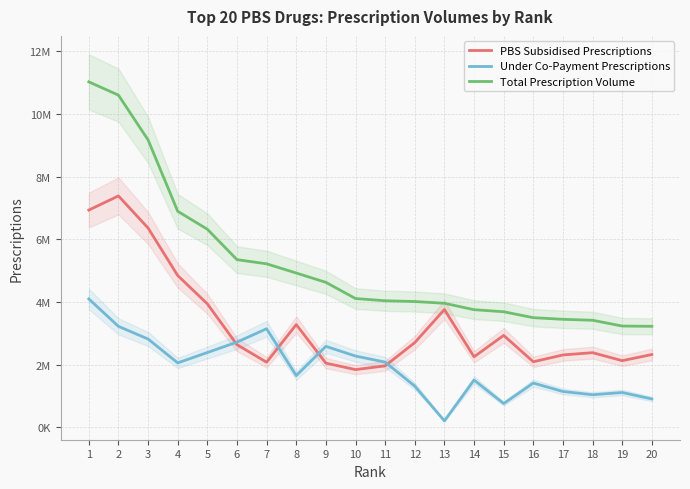

How many values in the Under Co-Payment Prescriptions series are below 2051664?

10